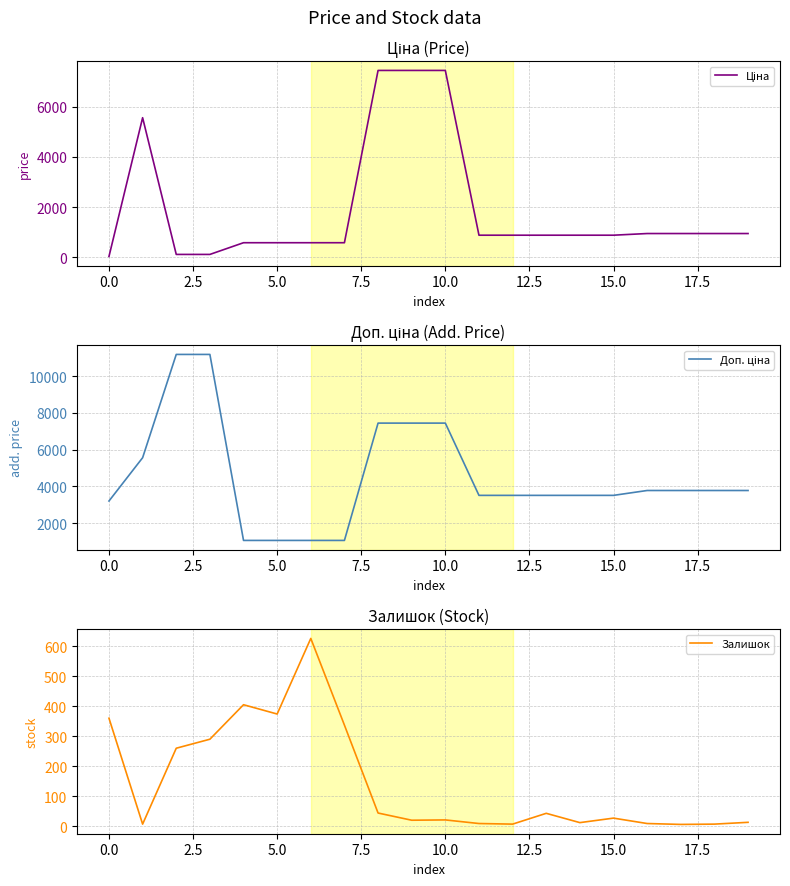

List the series in order of their peak value, lowest first.

Залишок, Ціна, Доп. ціна